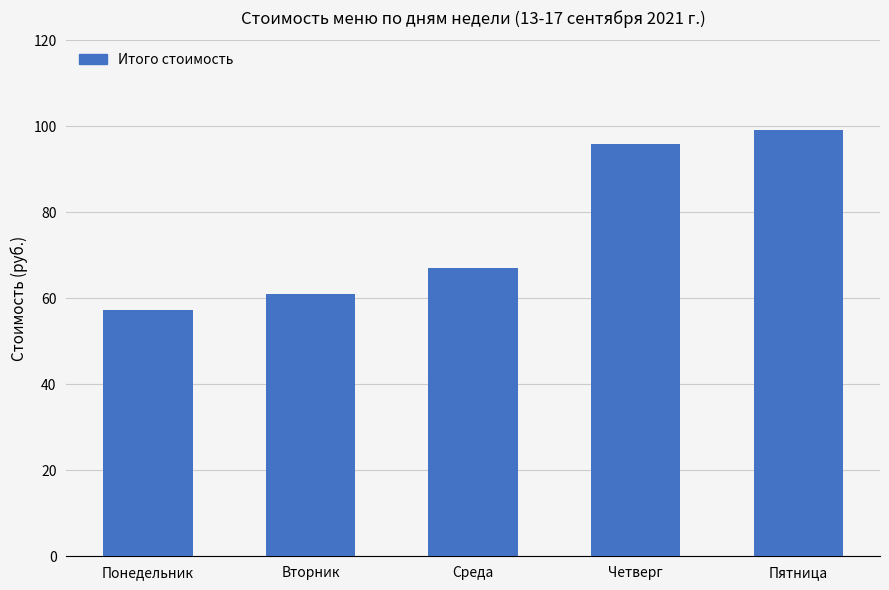

Reading left to right, list all the values displayed in this chart.

Понедельник=57.3	Вторник=61.1	Среда=67.2	Четверг=95.9	Пятница=99.2